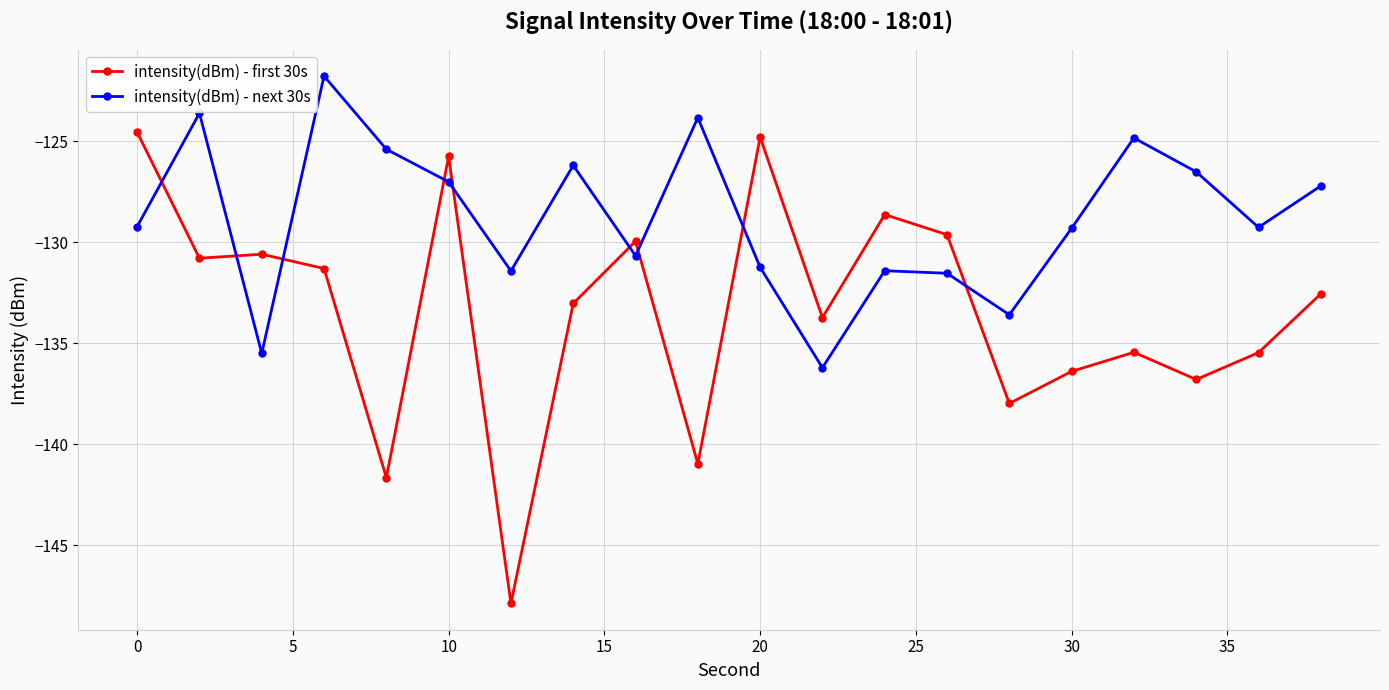

What is the difference between the maximum and minimum values in the intensity(dBm) - next 30s series?

14.4